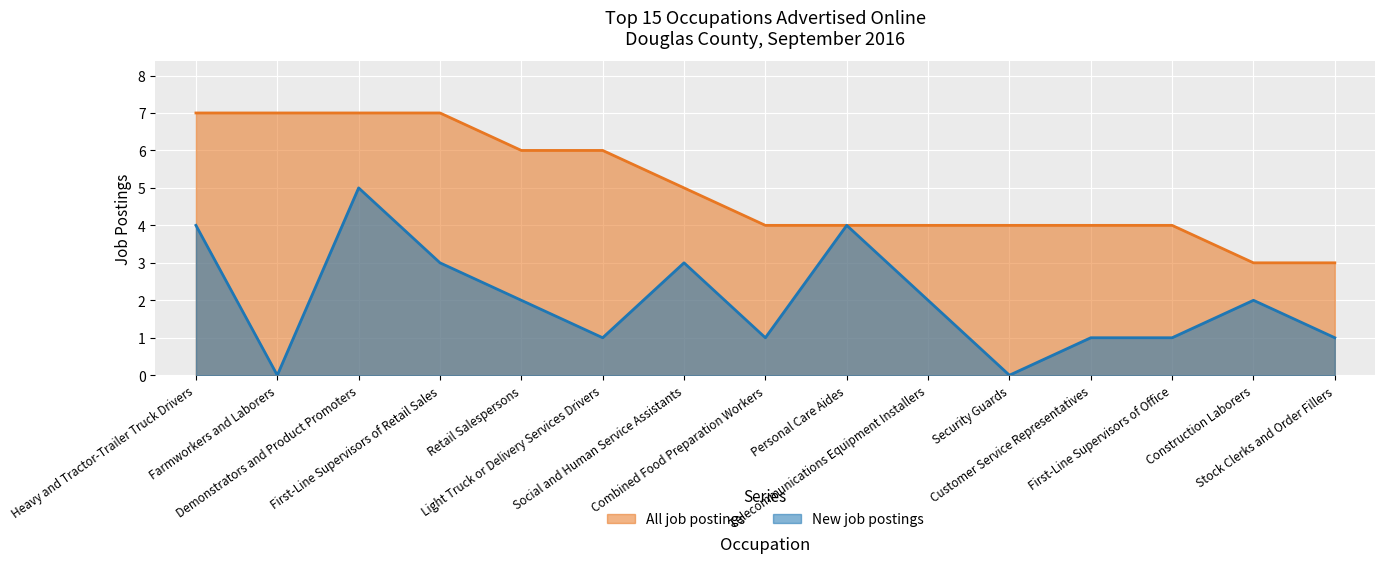

List the labels in order of All job postings value, smallest first.

Construction Laborers, Stock Clerks and Order Fillers, Combined Food Preparation Workers, Personal Care Aides, Telecommunications Equipment Installers, Security Guards, Customer Service Representatives, First-Line Supervisors of Office, Social and Human Service Assistants, Retail Salespersons, Light Truck or Delivery Services Drivers, Heavy and Tractor-Trailer Truck Drivers, Farmworkers and Laborers, Demonstrators and Product Promoters, First-Line Supervisors of Retail Sales